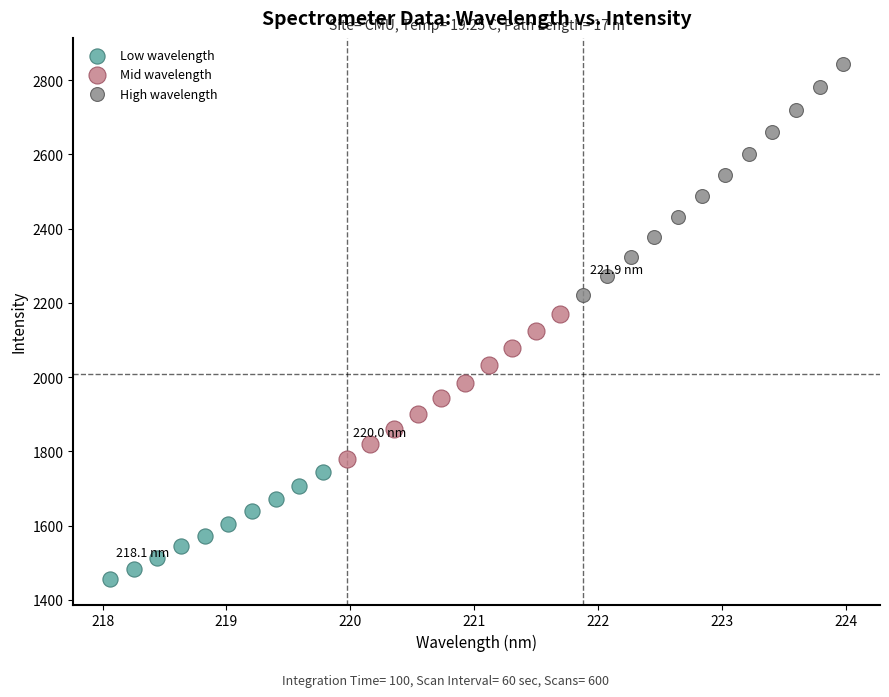

Which series contains the highest Y value?

High wavelength